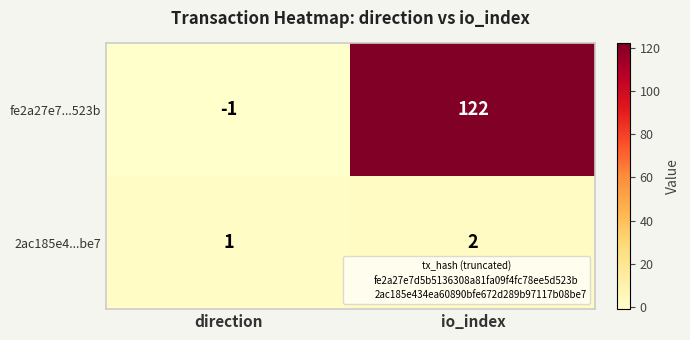

List the series in order of their peak value, highest first.

fe2a27e7...523b, 2ac185e4...be7